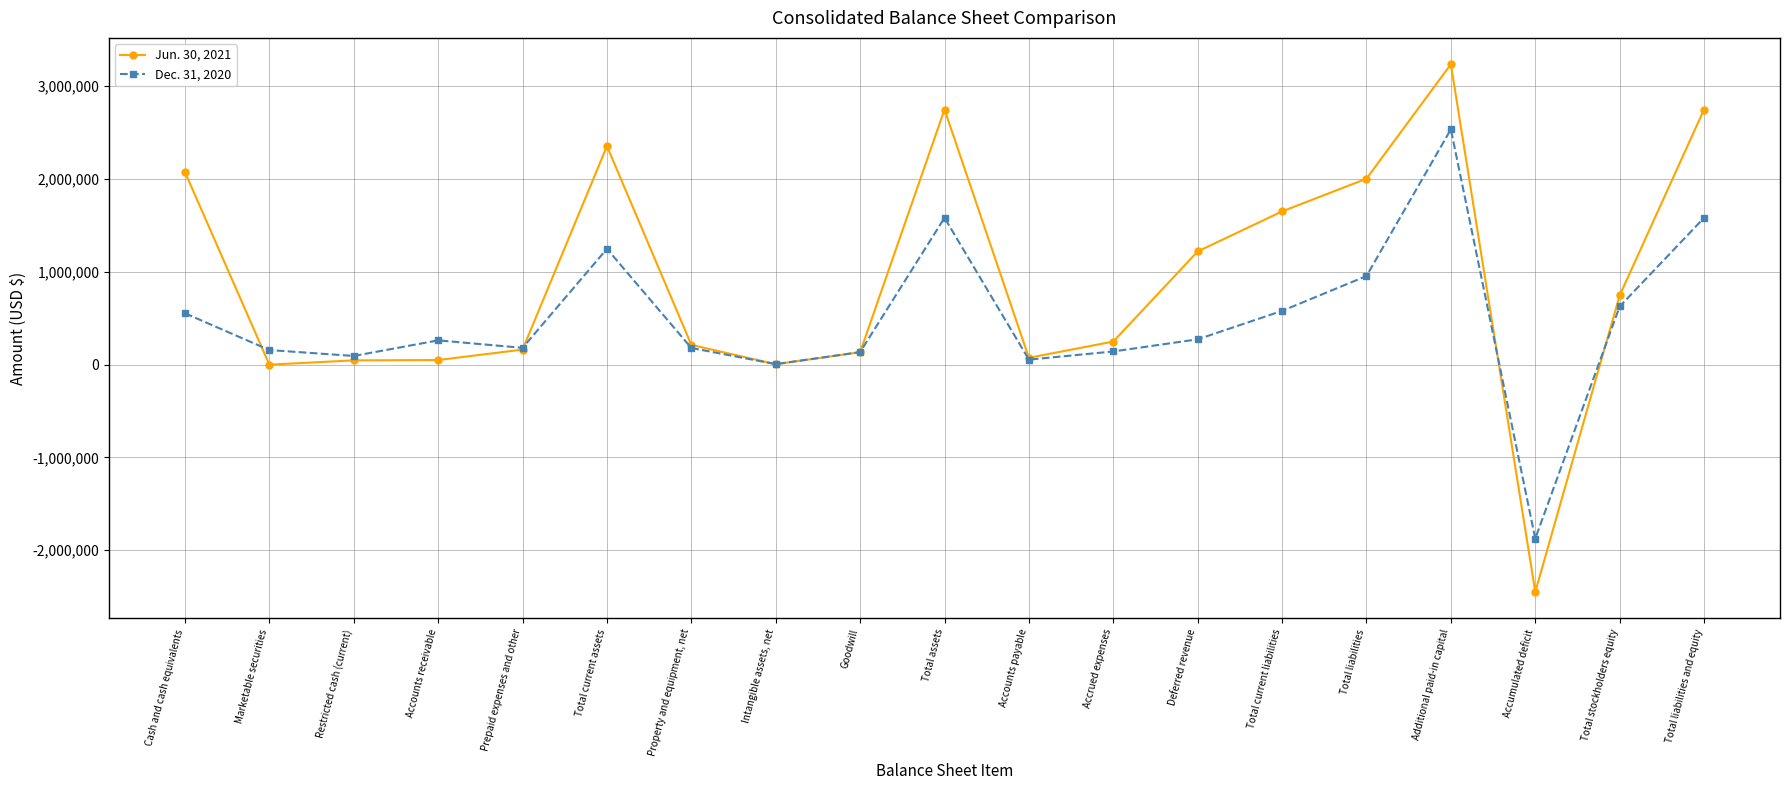

What are all the series names shown in the legend?

Jun. 30, 2021, Dec. 31, 2020